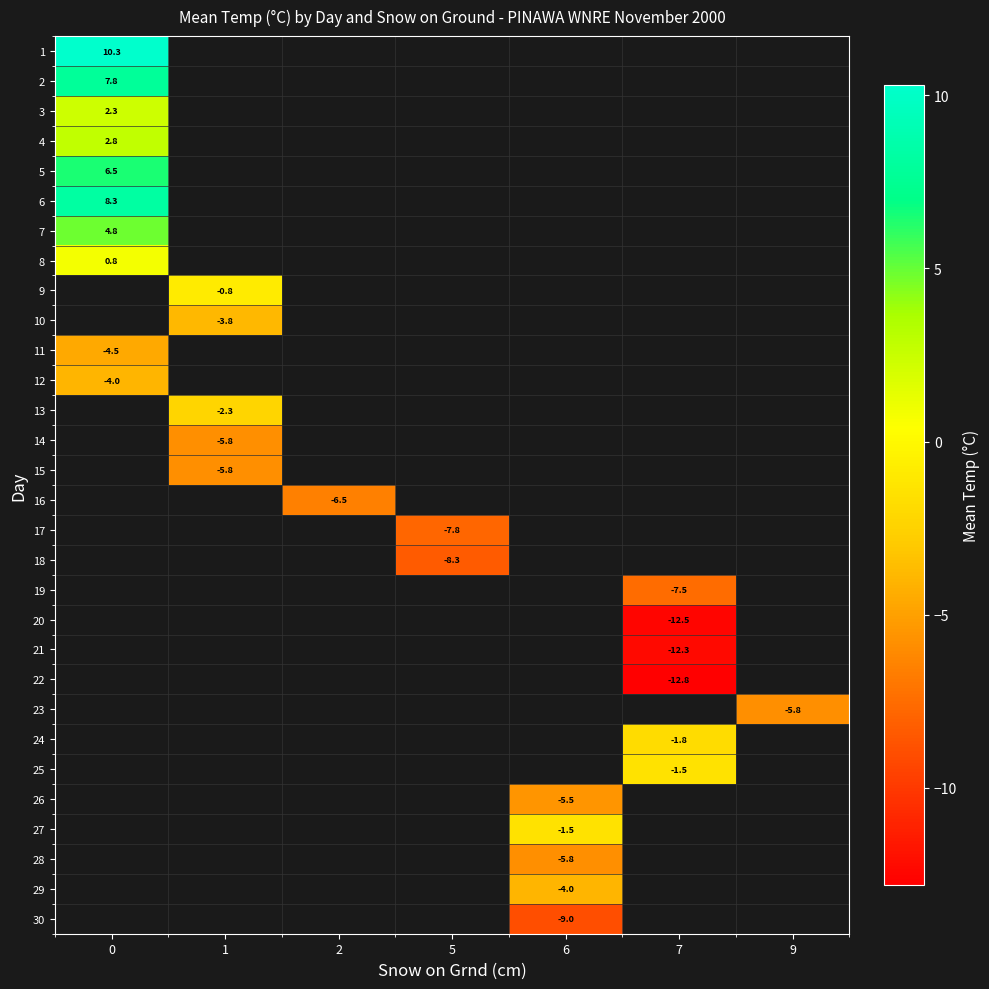

How many negative values does the row_15 series have?

1